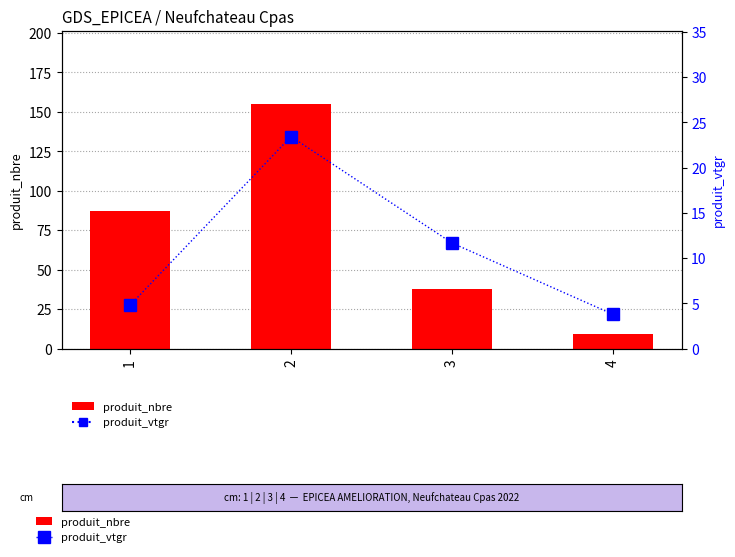

True or false: produit_vtgr has a value of 23.4 at 2.

True